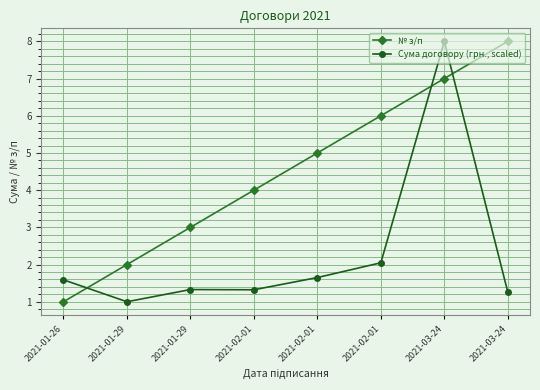

How many lines are shown in the chart?

2